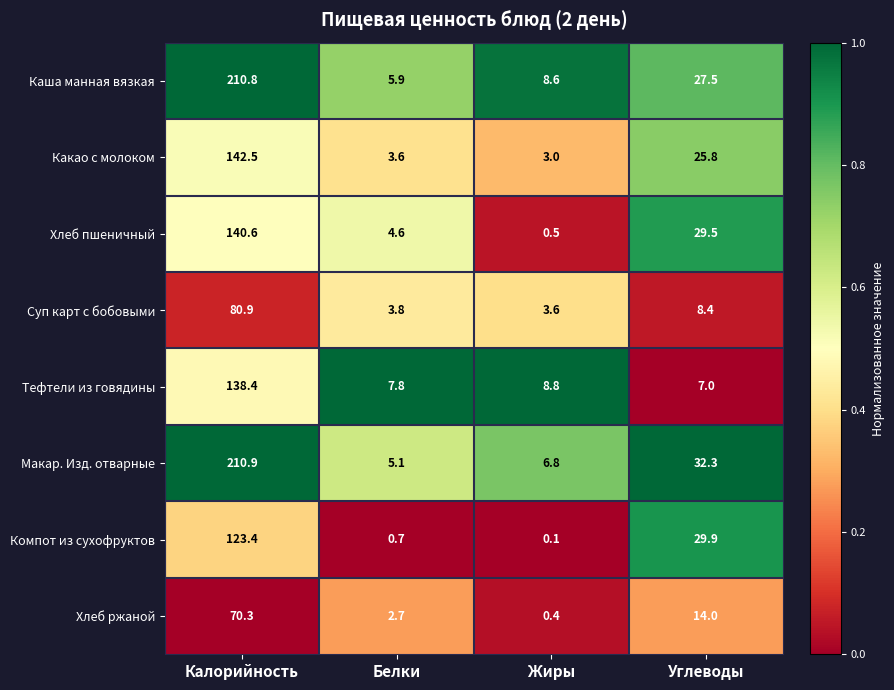

What is the sum of the Суп карт с бобовыми values at Углеводы and Белки?

12.2